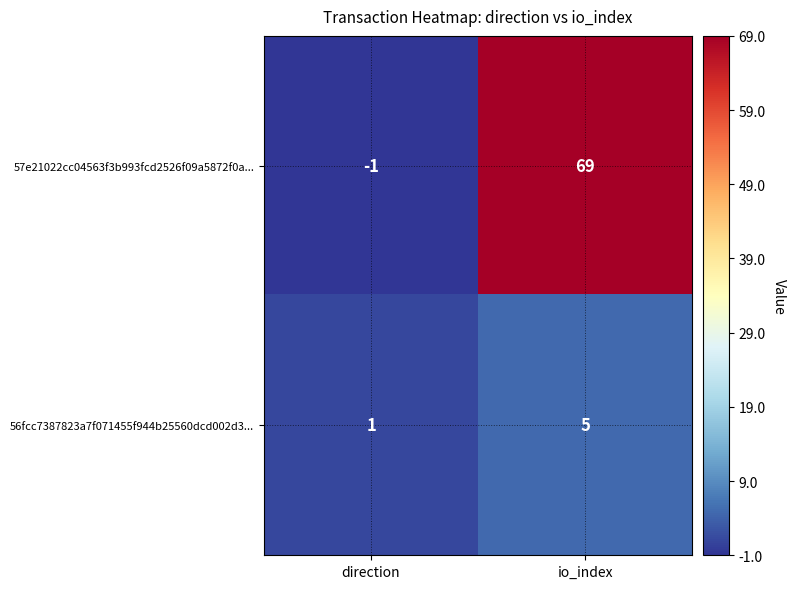

Which series changed the most between direction and io_index?

57e21022cc04563f3b993fcd2526f09a5872f0a...